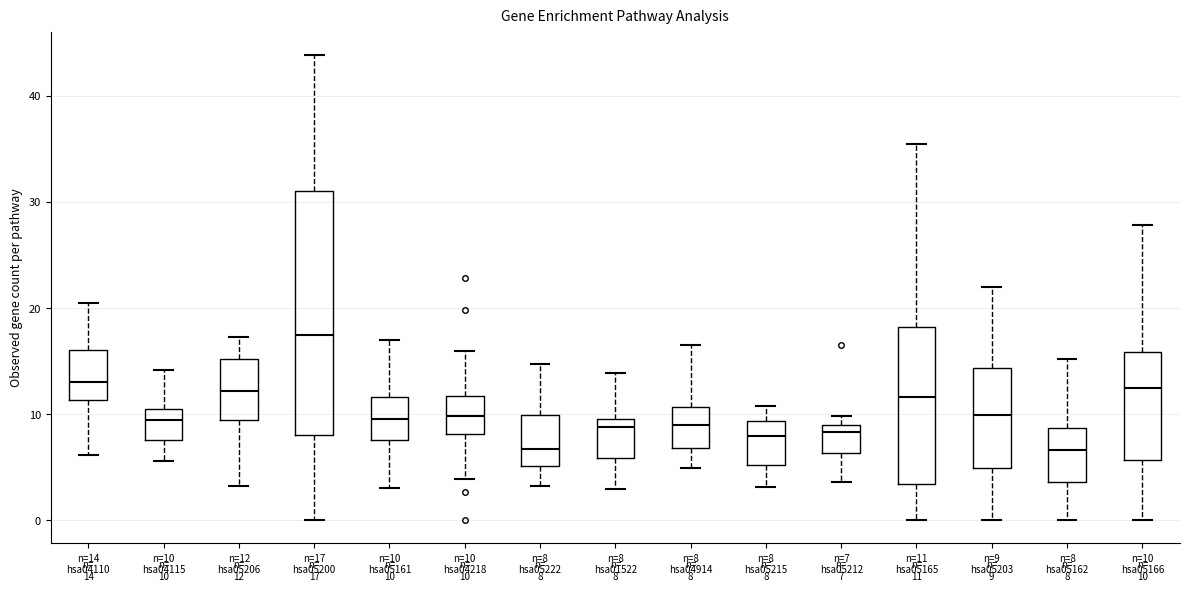

Which box has the highest median line?

n=17 hsa05200